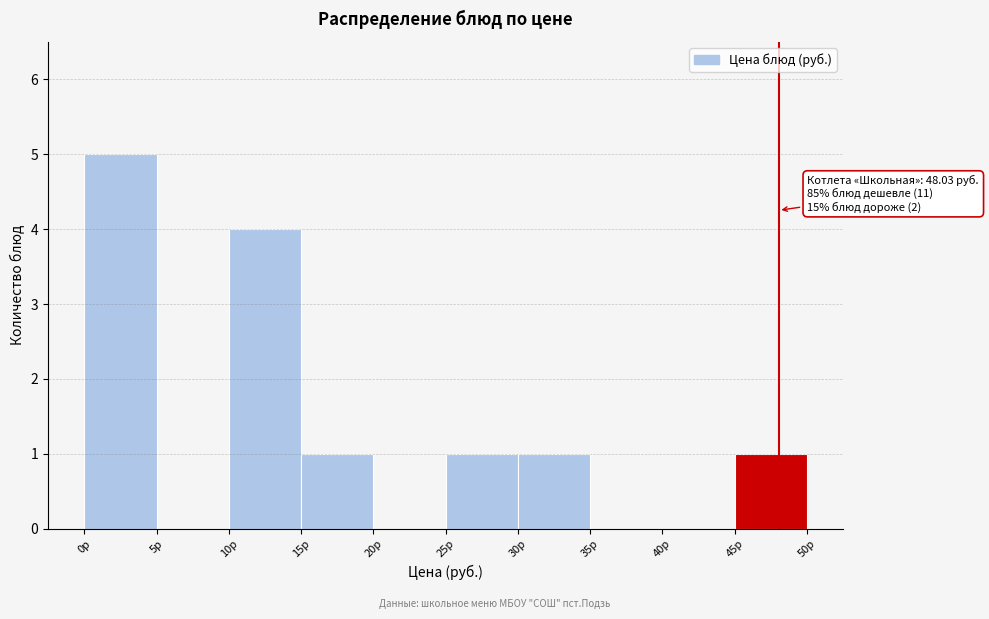

Over which range of the x-axis is the bar tallest?

0 to 5